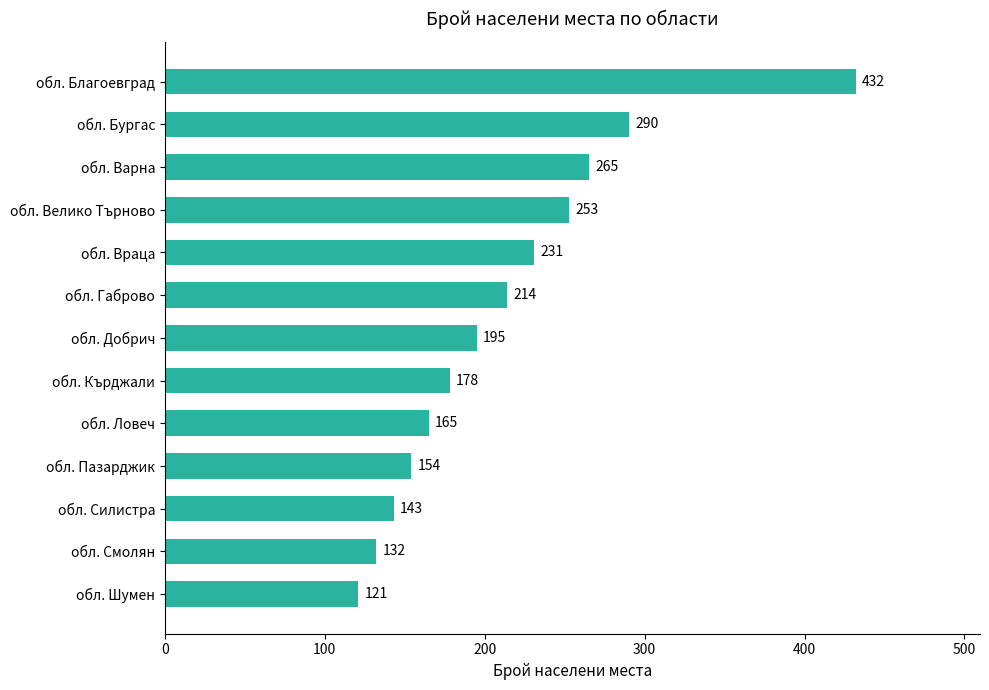

Reading bottom to top, what are all the values shown in this chart?

121	132	143	154	165	178	195	214	231	253	265	290	432